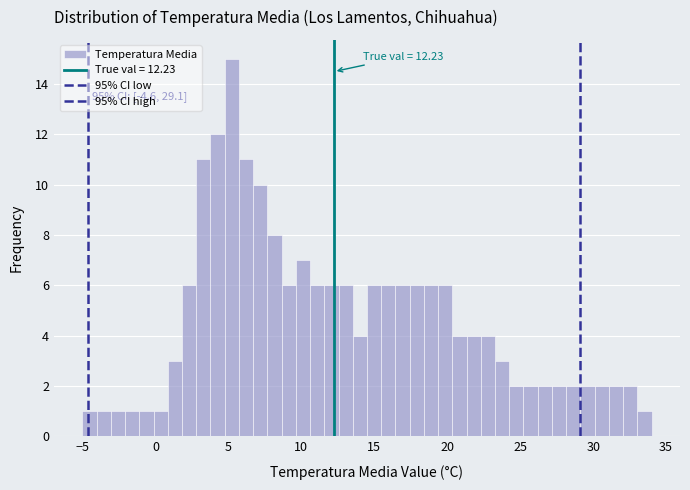

Around what value on the x-axis is the tallest bar? Give the approximate position of its centre, as read against the axis.

5.0